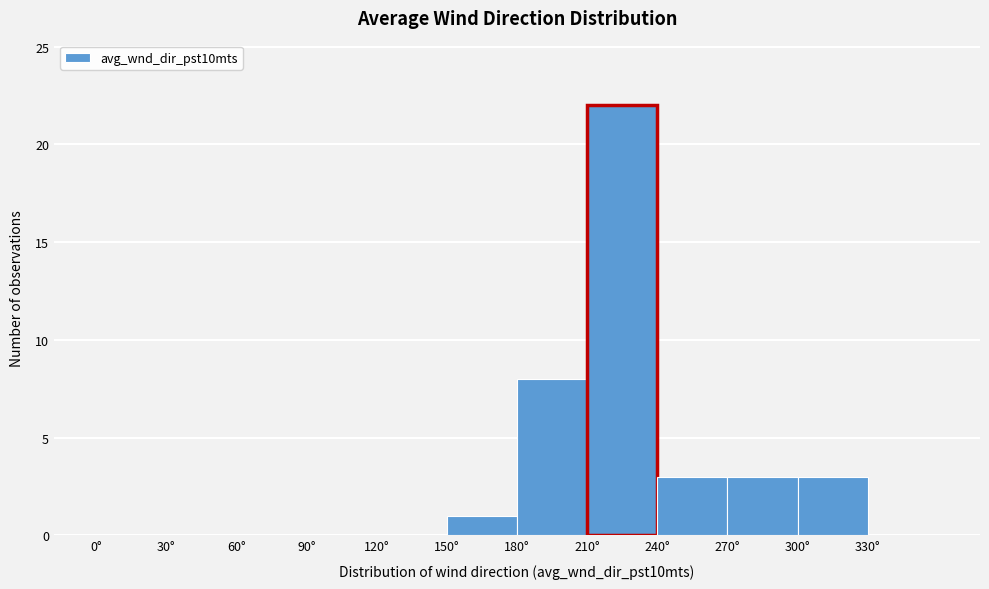

Which range on the x-axis has the tallest bar?

210 to 240